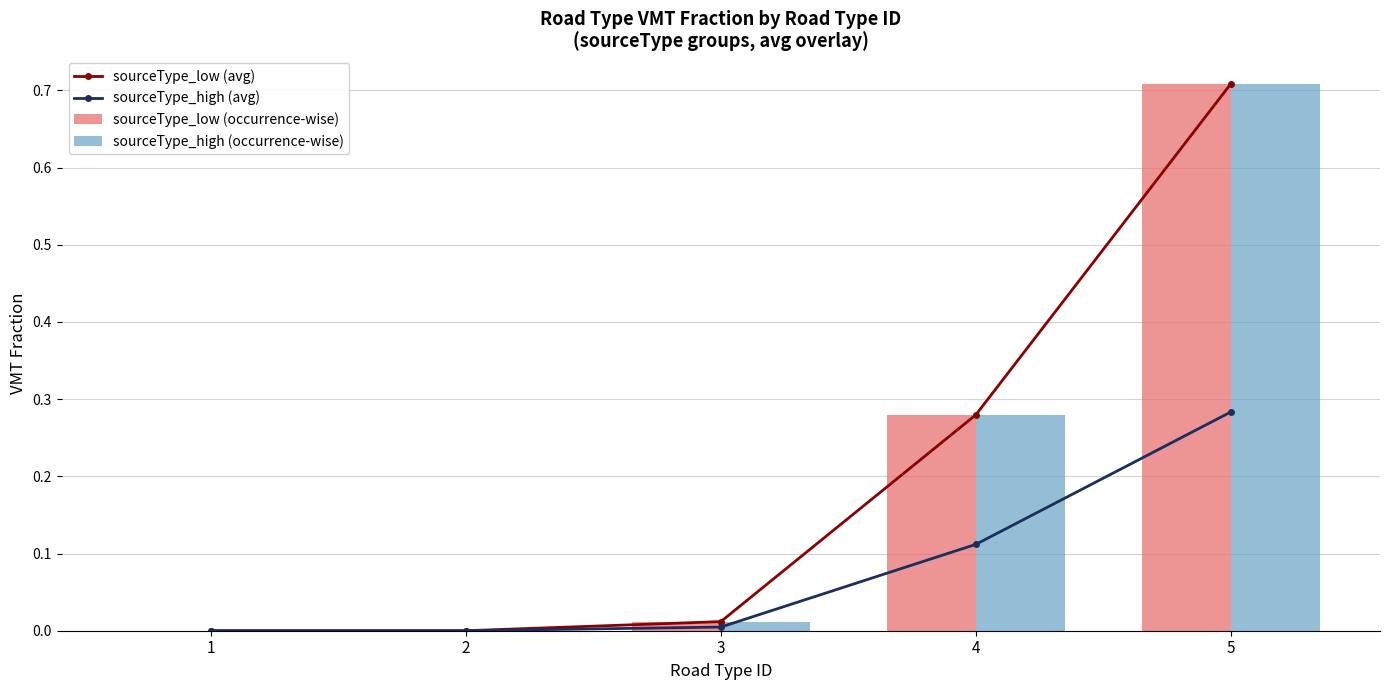

List the series in order of their peak value, highest first.

sourceType_low (avg), sourceType_low (occurrence-wise), sourceType_high (occurrence-wise), sourceType_high (avg)